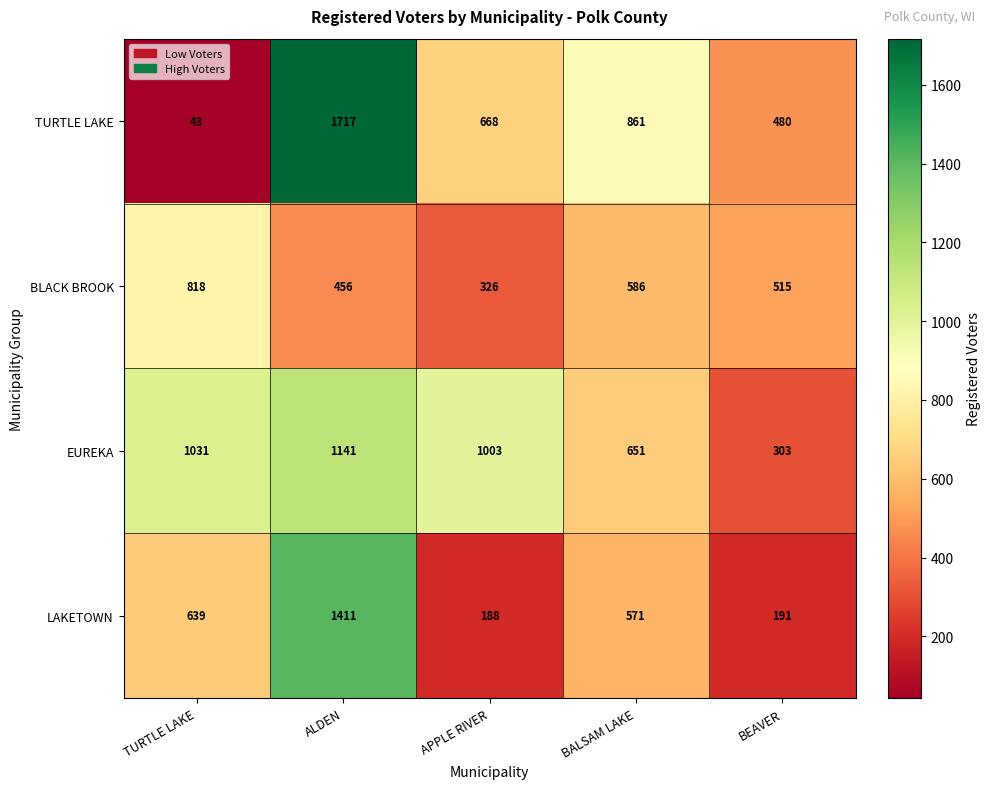

True or false: LAKETOWN has a value of 1124 at TURTLE LAKE.

False